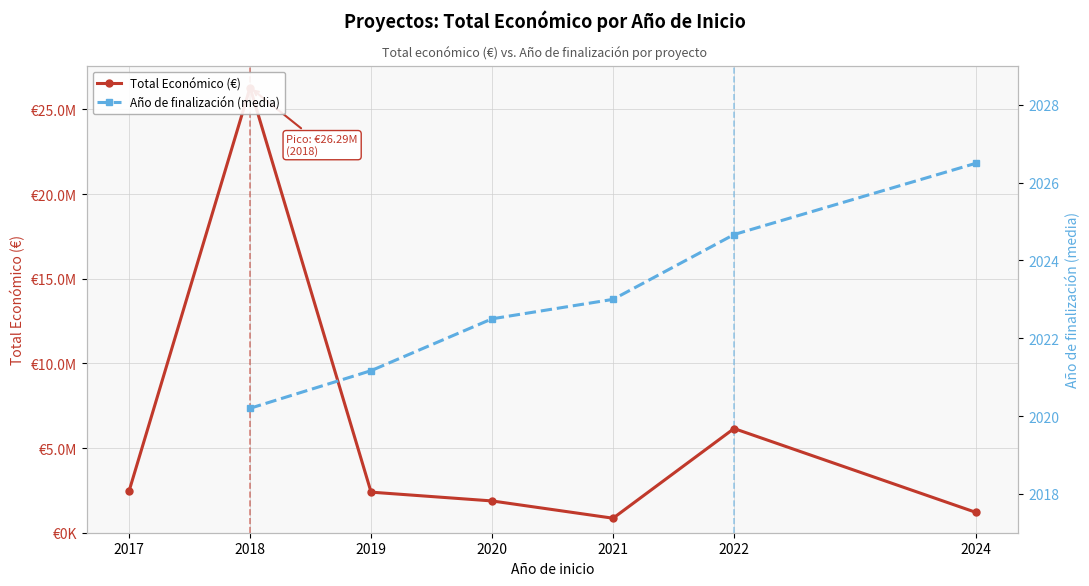

What is the spread (max minus min) of values at 2019?

2394469.8